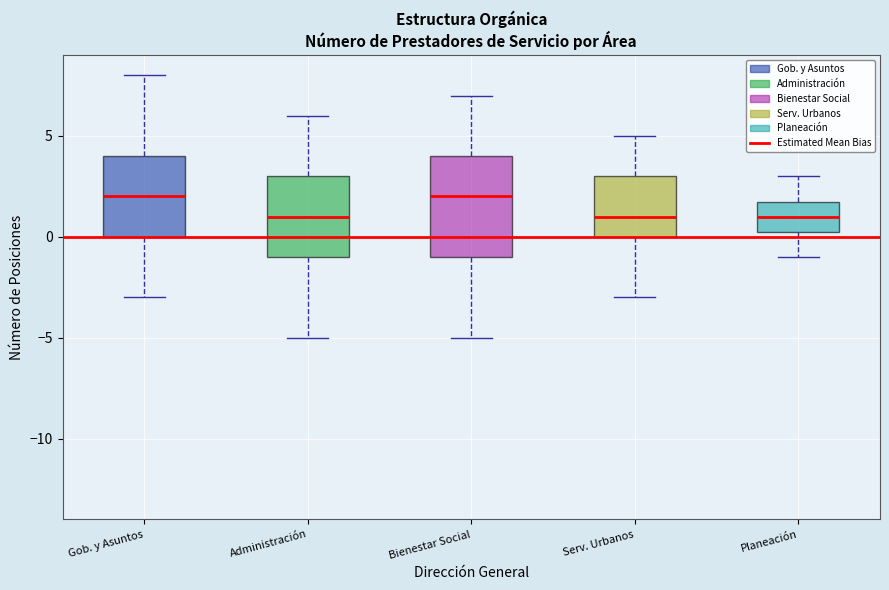

Comparing the boxes themselves (not the whiskers), which one is the tallest?

Bienestar Social